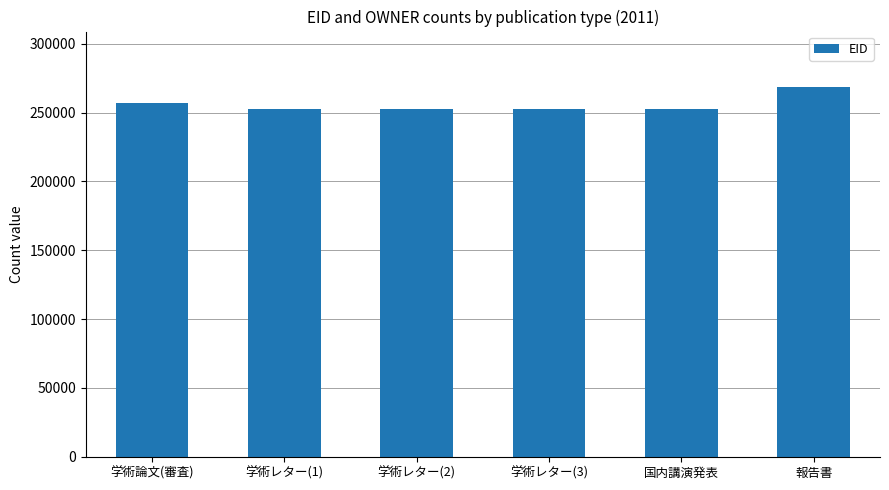

What position from the left is 学術レター(3)?

4